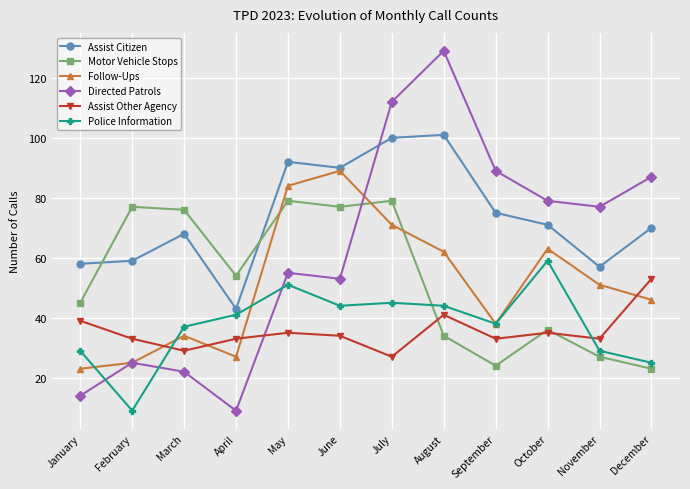

True or false: Motor Vehicle Stops has more than 1 points higher than both neighbors.

True